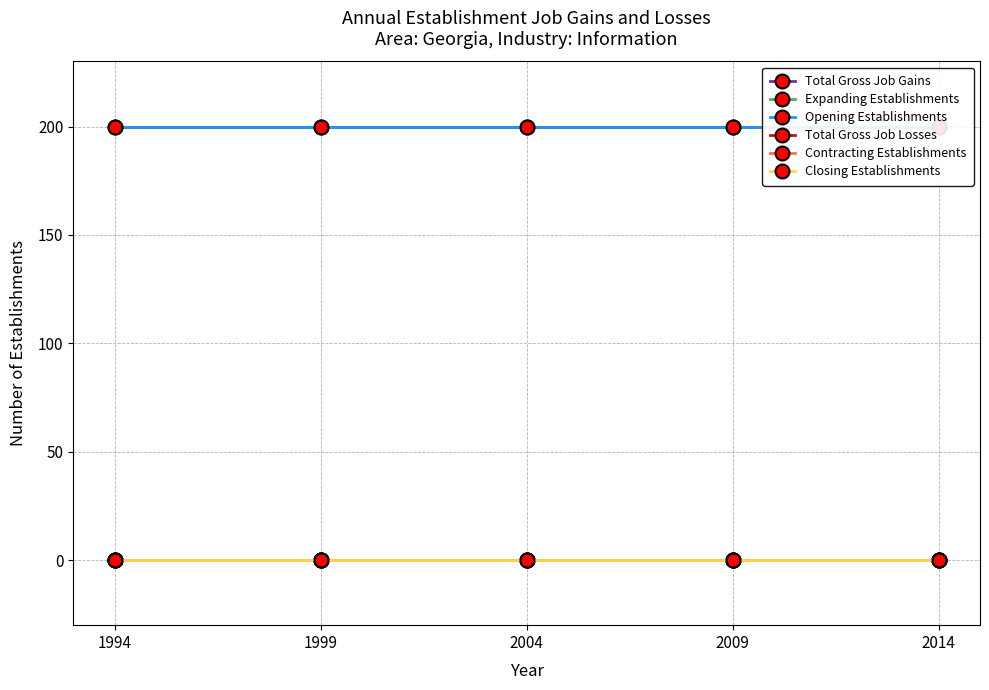

Which series has the largest total across all categories?

Total Gross Job Gains